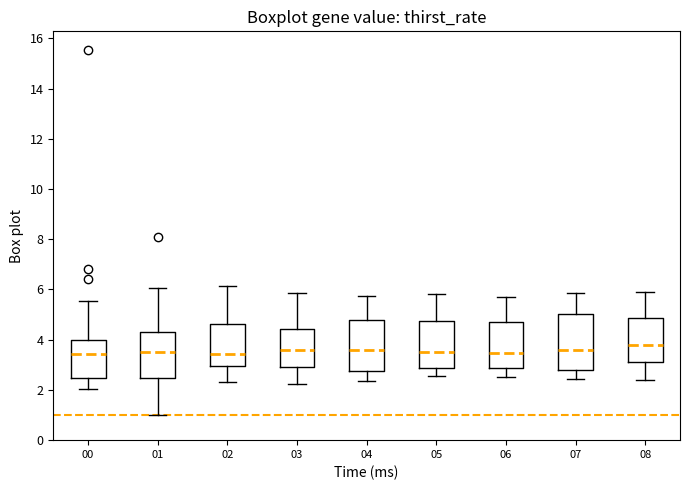

Reading left to right, read every box against the y-axis: the position of its median line, the range the box covers, and the ends of its whiskers. The values are not printed on the chart, so give them approximately, as read against the axis.

00: median 3.4, box 2.4 to 4.0, whiskers 2.0 to 5.6
01: median 3.6, box 2.4 to 4.2, whiskers 1.0 to 6.0
02: median 3.4, box 3.0 to 4.6, whiskers 2.4 to 6.2
03: median 3.6, box 3.0 to 4.4, whiskers 2.2 to 5.8
04: median 3.6, box 2.8 to 4.8, whiskers 2.4 to 5.8
05: median 3.6, box 2.8 to 4.8, whiskers 2.6 to 5.8
06: median 3.4, box 2.8 to 4.6, whiskers 2.6 to 5.8
07: median 3.6, box 2.8 to 5.0, whiskers 2.4 to 5.8
08: median 3.8, box 3.2 to 4.8, whiskers 2.4 to 6.0